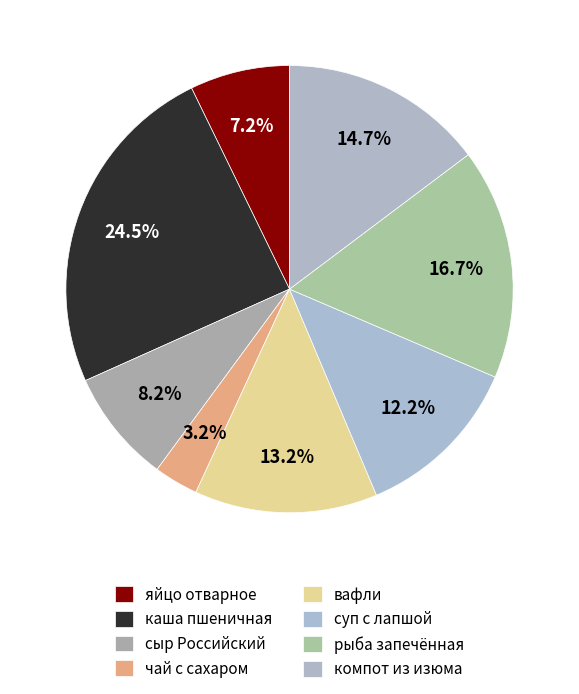

Count the number of slices in the pie.

8